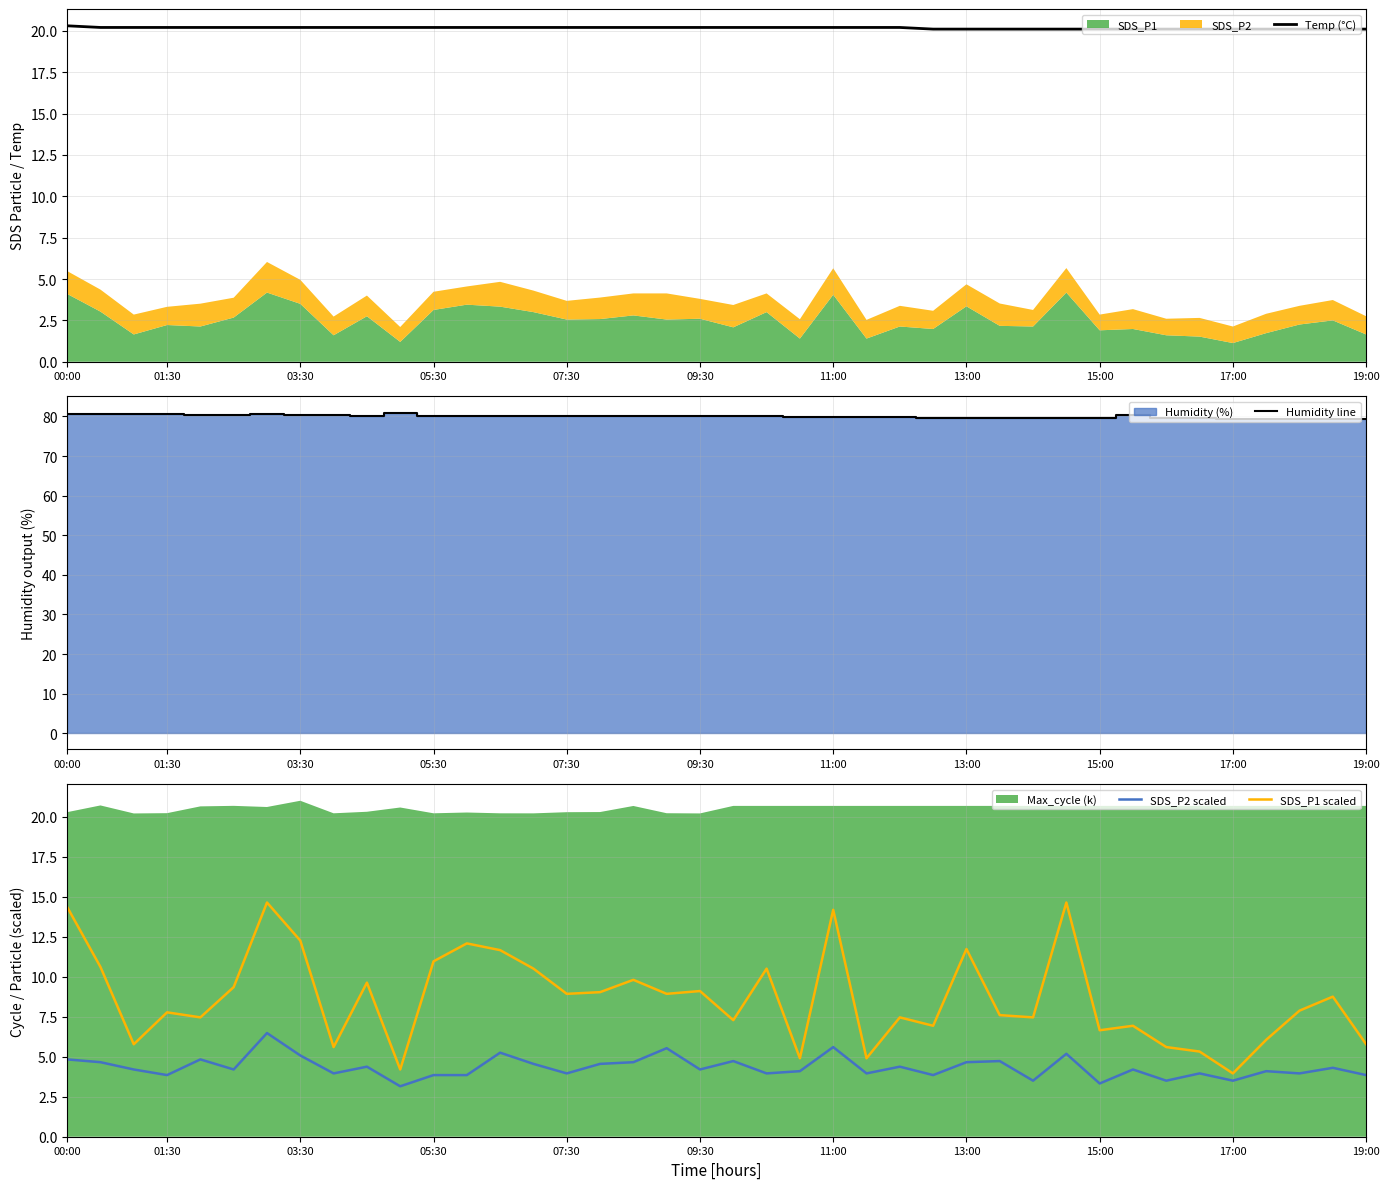

How many values in the SDS_P2 scaled series exceed 4?

24